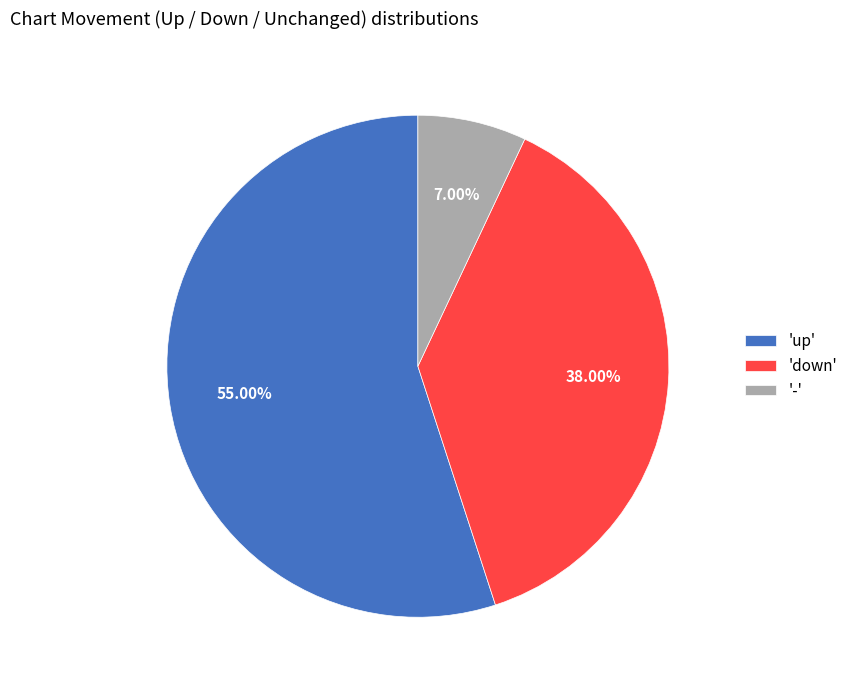

What is the smallest slice in the pie chart?

-